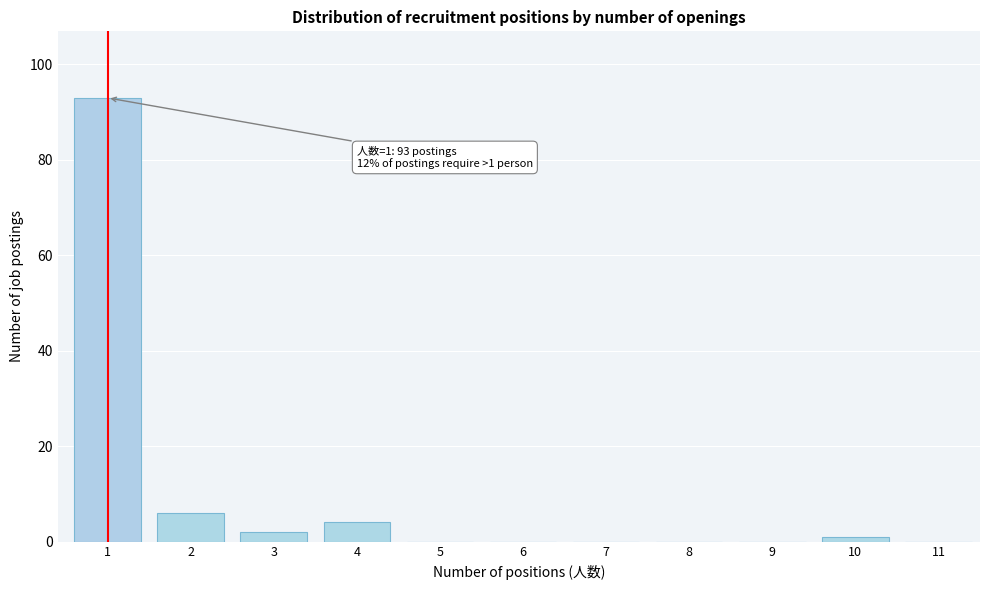

Reading right to left, list all the values displayed in this chart.

11=0	10=1	9=0	8=0	7=0	6=0	5=0	4=4	3=2	2=6	1=93